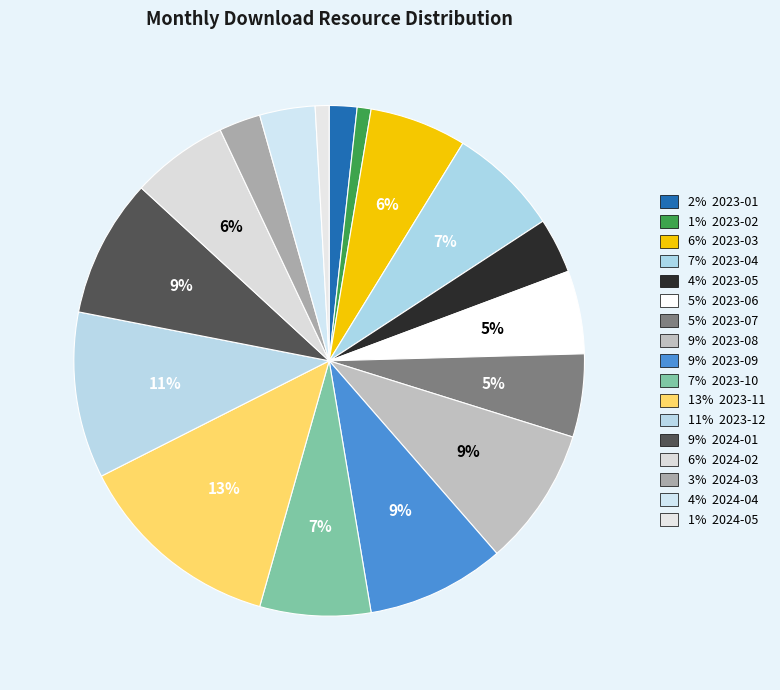

Which slice is the smallest?

2023-02